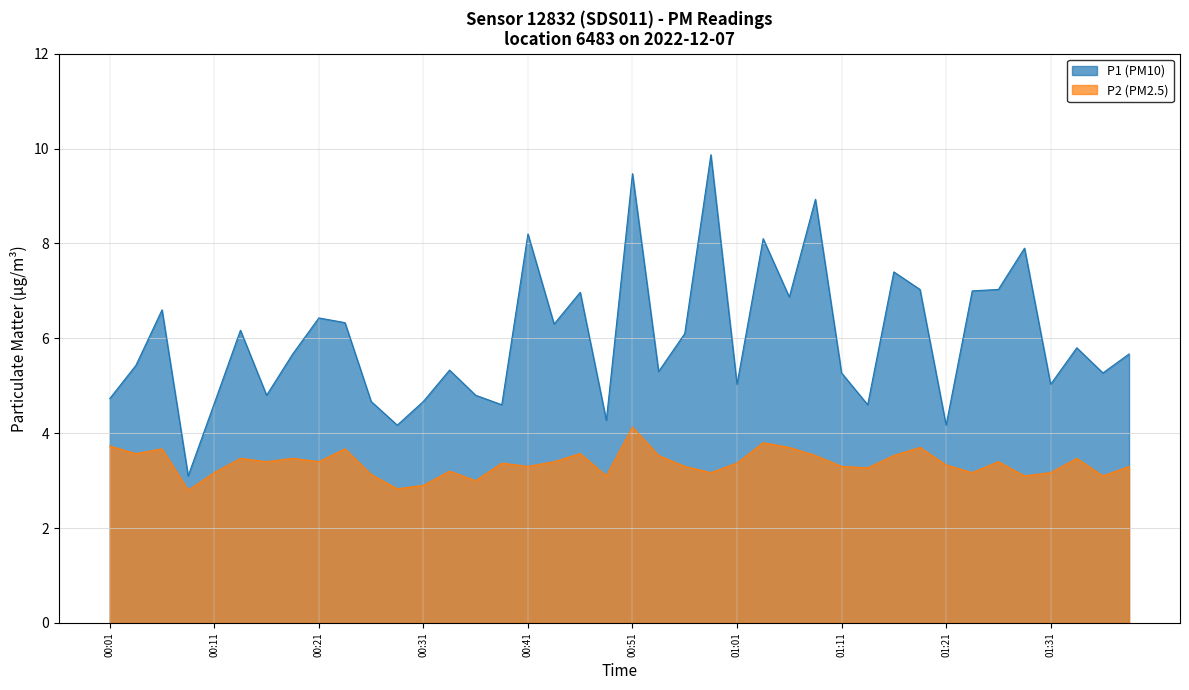

True or false: P2 and P1 cross at least once.

False